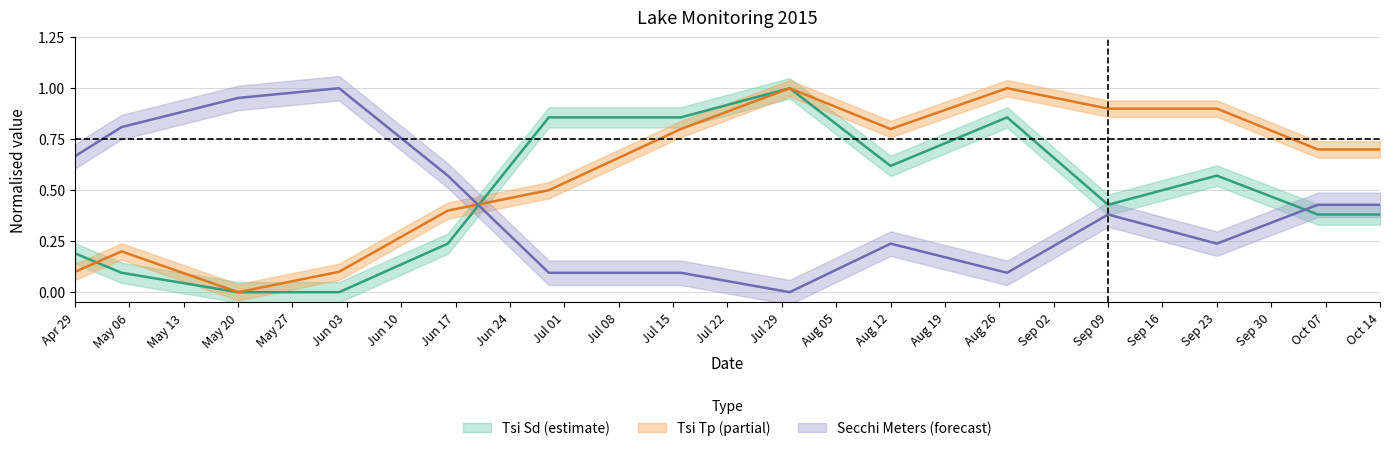

What is the label of the 2nd point from the right?

10/06/2015